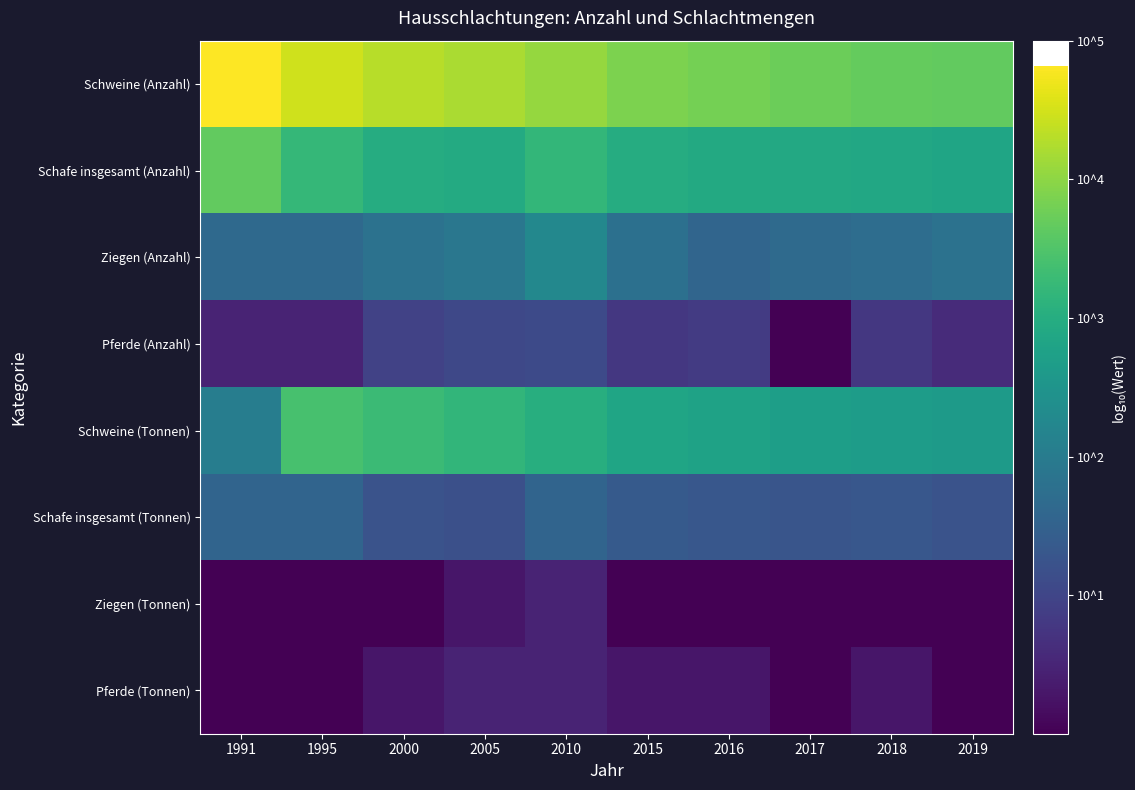

Reading left to right, what are all the values shown in this chart?

Schweine (Anzahl): 1991=4.8	1995=4.5	2000=4.3	2005=4.2	2010=4.1	2015=3.9	2016=3.8	2017=3.7	2018=3.7	2019=3.7
Schafe insgesamt (Anzahl): 1991=3.7	1995=3.2	2000=3.0	2005=2.9	2010=3.2	2015=3.0	2016=2.9	2017=2.9	2018=2.9	2019=2.8
Ziegen (Anzahl): 1991=1.7	1995=1.6	2000=1.8	2005=1.9	2010=2.3	2015=1.8	2016=1.6	2017=1.7	2018=1.7	2019=1.8
Pferde (Anzahl): 1991=0.5	1995=0.5	2000=1.0	2005=1.0	2010=1.1	2015=0.8	2016=0.8	2017=0.0	2018=0.8	2019=0.6
Schweine (Tonnen): 1991=2.0	1995=3.4	2000=3.3	2005=3.2	2010=3.0	2015=2.8	2016=2.8	2017=2.7	2018=2.7	2019=2.6
Schafe insgesamt (Tonnen): 1991=1.6	1995=1.6	2000=1.2	2005=1.2	2010=1.5	2015=1.4	2016=1.3	2017=1.3	2018=1.3	2019=1.2
Ziegen (Tonnen): 1991=0.0	1995=0.0	2000=0.0	2005=0.3	2010=0.5	2015=0.0	2016=0.0	2017=0.0	2018=0.0	2019=0.0
Pferde (Tonnen): 1991=0.0	1995=0.0	2000=0.3	2005=0.5	2010=0.5	2015=0.3	2016=0.3	2017=0.0	2018=0.3	2019=0.0